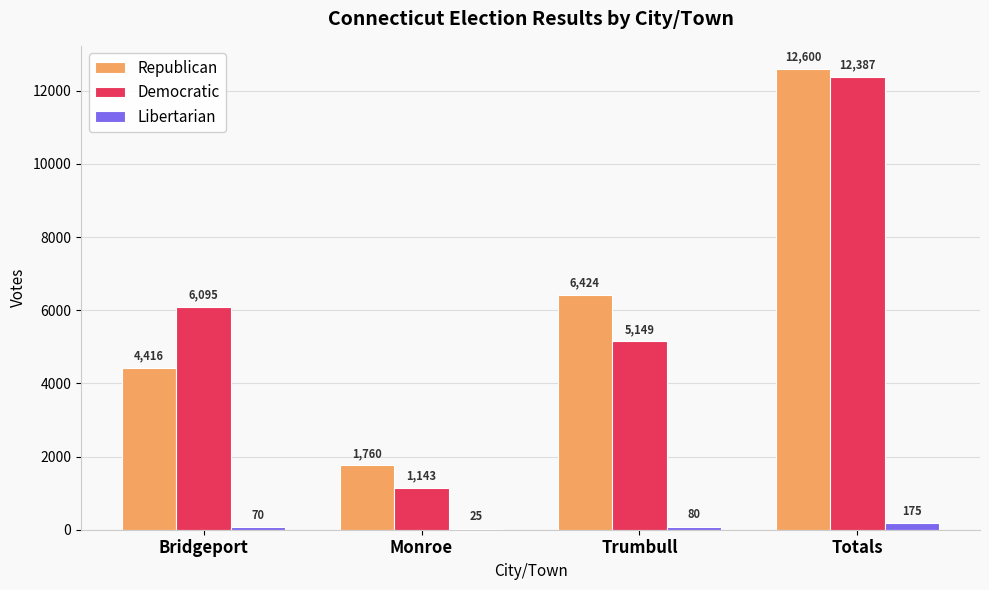

What are all the series names shown in the legend?

Republican, Democratic, Libertarian